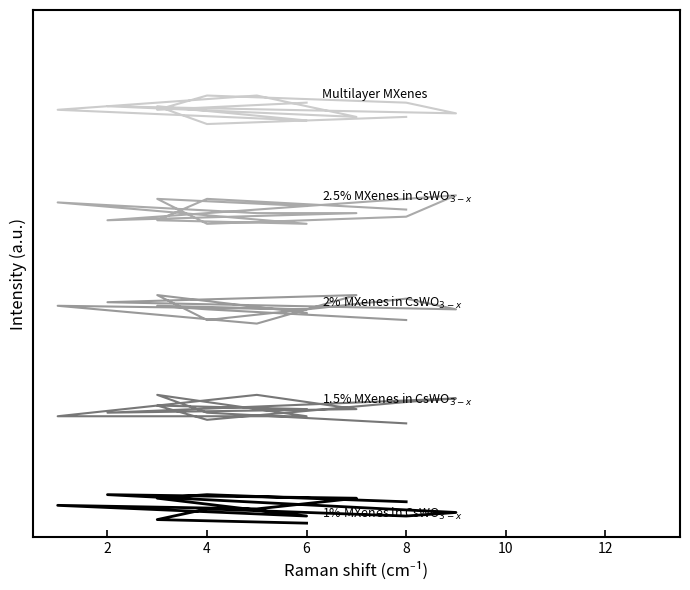

Which has a higher value, 10 or 14?

14